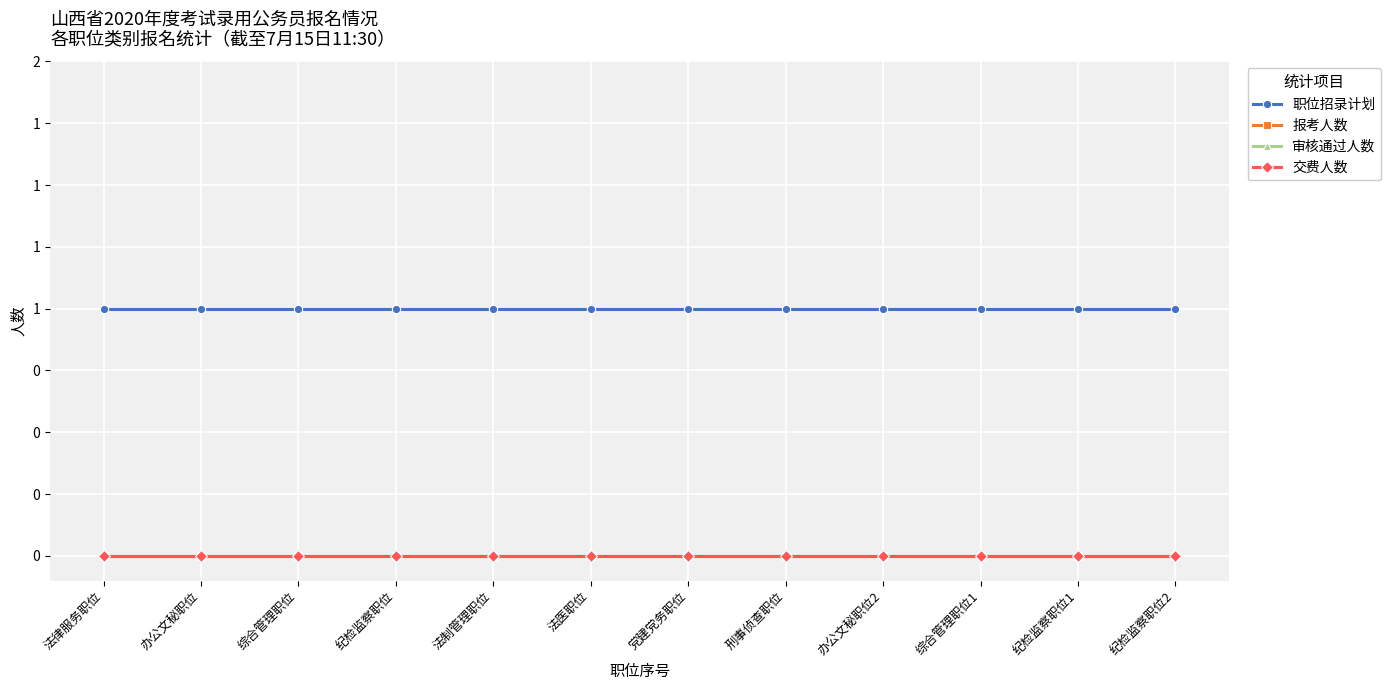

Which series changed the most between 办公文秘职位2 and 综合管理职位1?

职位招录计划